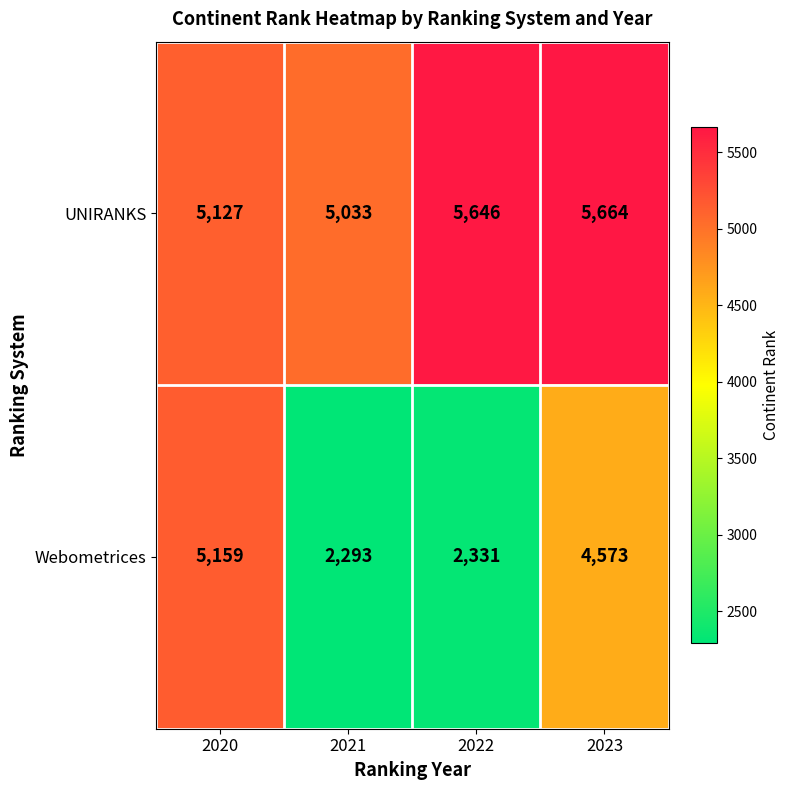

Rank the series by their average value, from lowest to highest.

Webometrices, UNIRANKS